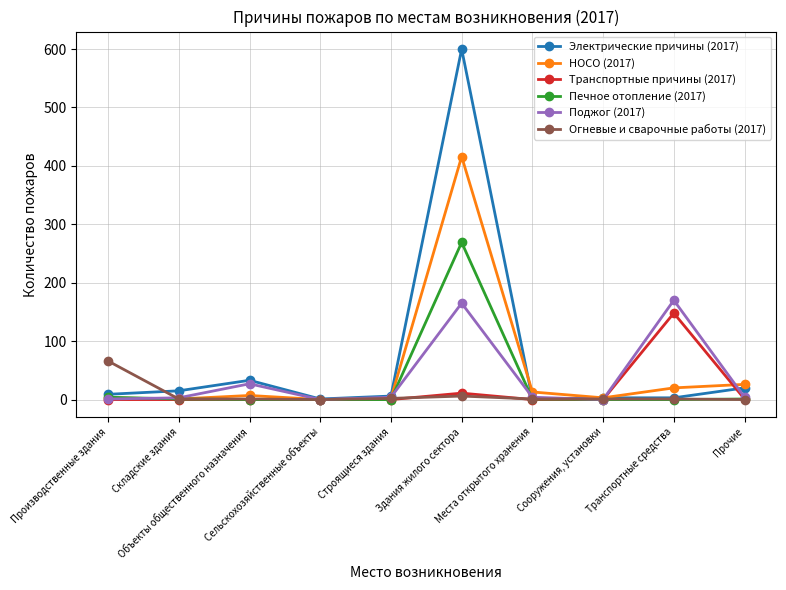

Does the chart display data point markers on the line(s)?

Yes